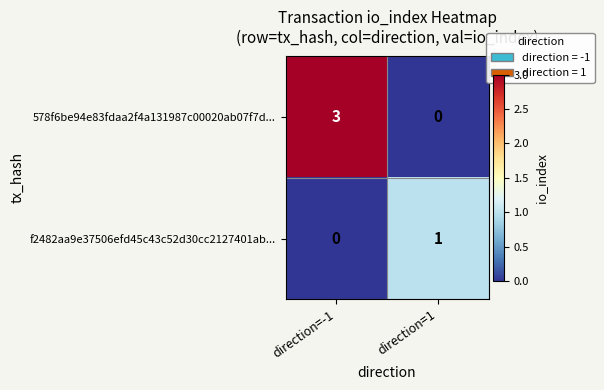

Where is f2482aa9e37506efd45c43c52d30cc2127401ab... nearest to the value 0?

direction=-1